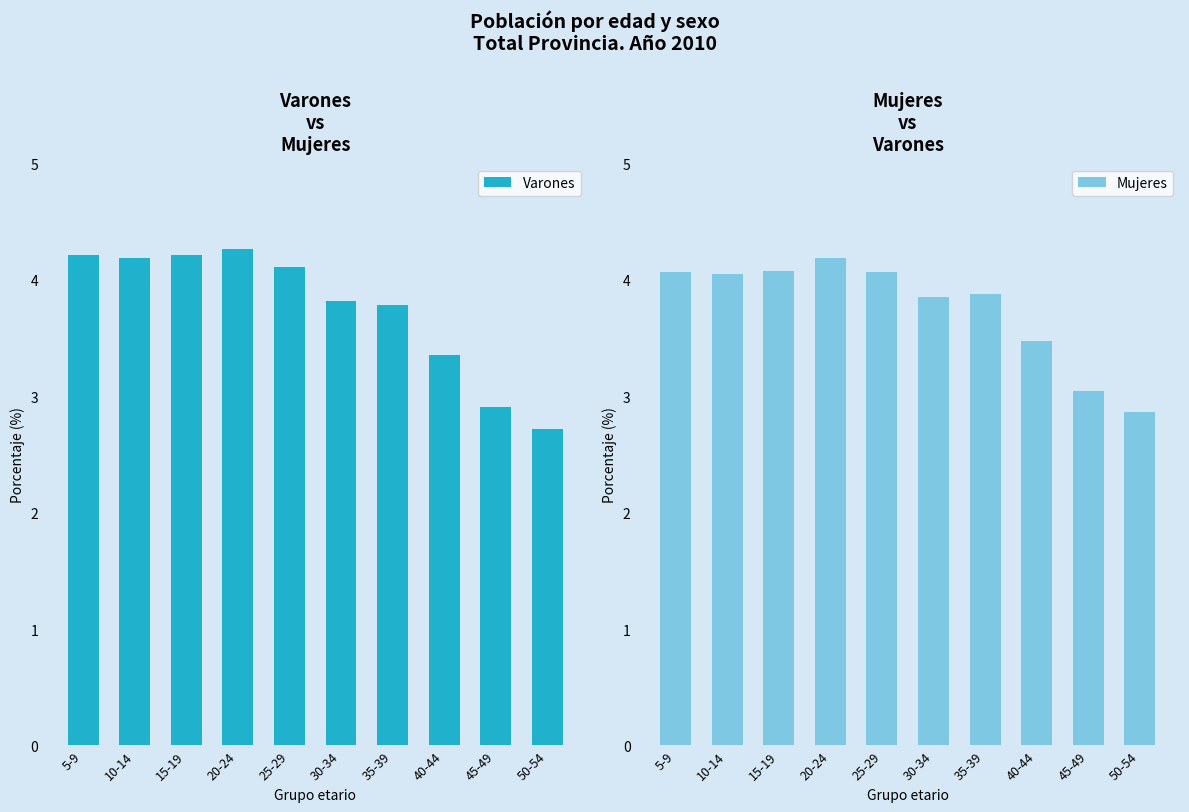

Between 50-54 and 35-39, which is larger?

35-39